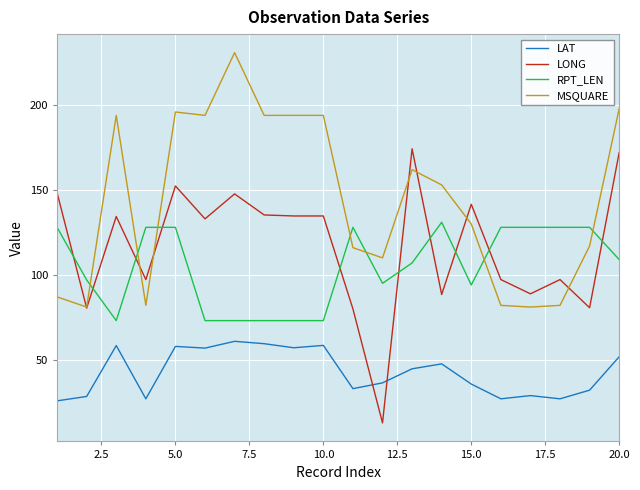

Does the chart display data point markers on the line(s)?

No